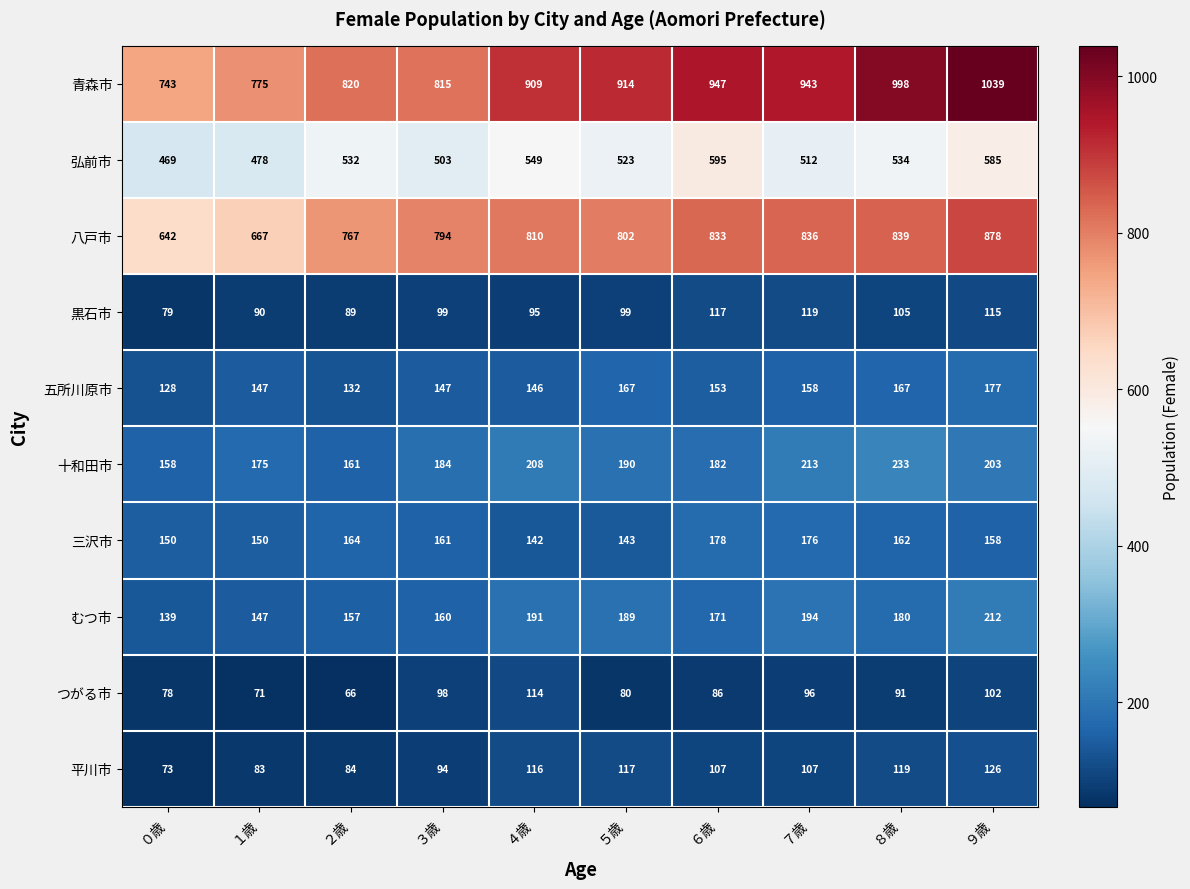

At which label is 平川市 closest to 99?

３歳